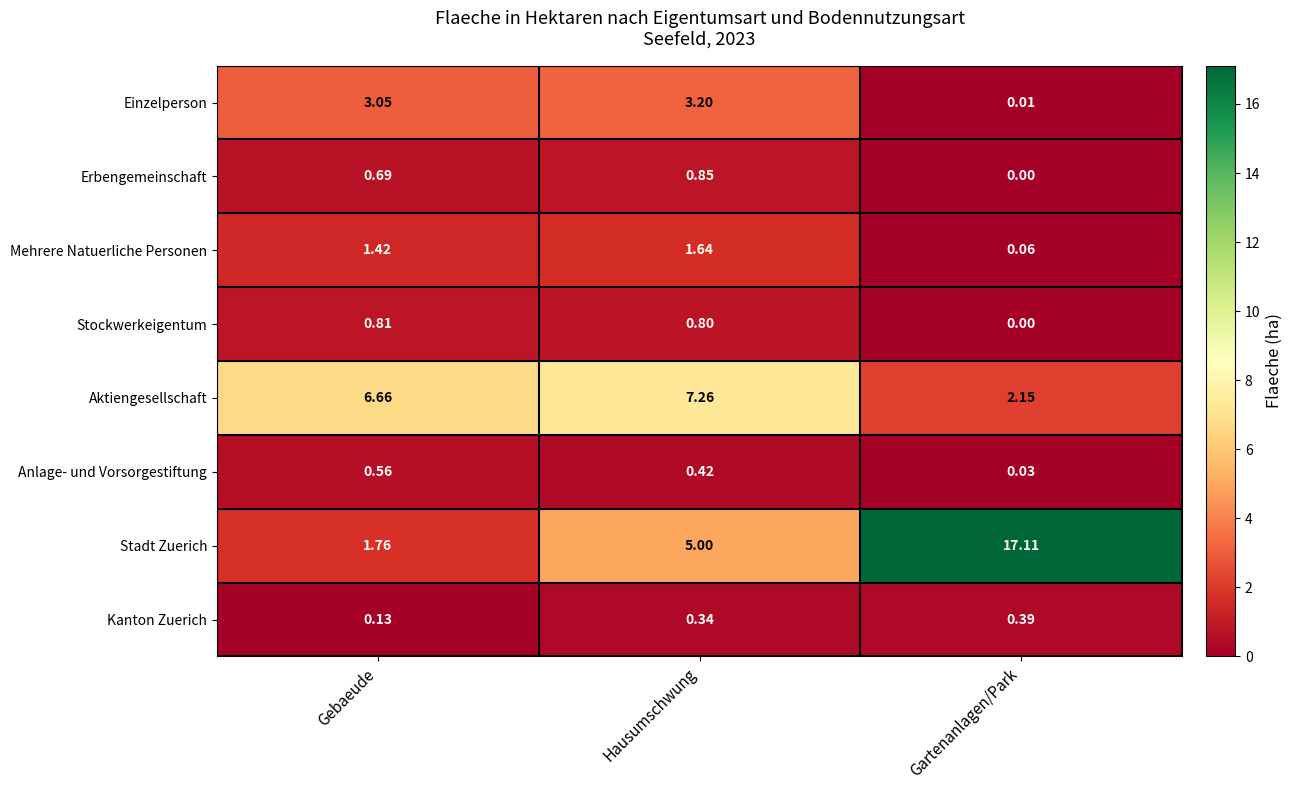

List the series in order of their peak value, highest first.

Stadt Zuerich, Aktiengesellschaft, Einzelperson, Mehrere Natuerliche Personen, Erbengemeinschaft, Stockwerkeigentum, Anlage- und Vorsorgestiftung, Kanton Zuerich